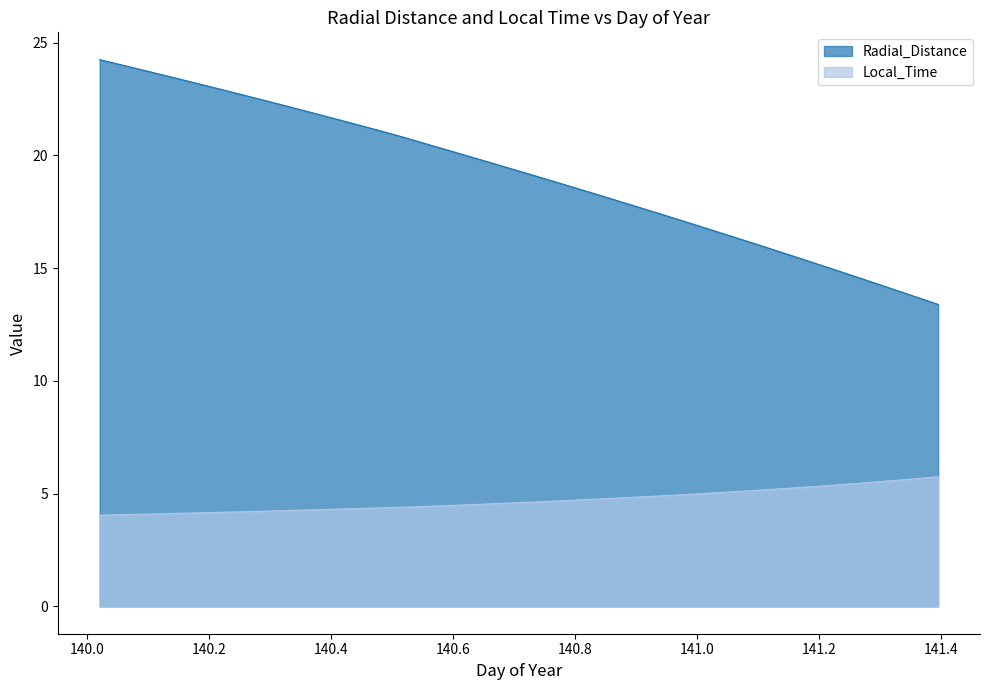

Reading left to right, extract all data points from this chart.

Radial_Distance: 140.0208=24.2	140.0625=24.0	140.1042=23.7	140.1458=23.4	140.1875=23.2	140.2292=22.9	140.2708=22.6	140.3125=22.3	140.3542=22.0	140.3958=21.7	140.4375=21.4	140.4792=21.1	140.5208=20.8	140.5625=20.5	140.6042=20.1	140.6458=19.8	140.6875=19.5	140.7292=19.1	140.7708=18.8	140.8125=18.5	140.8542=18.1	140.8958=17.8	140.9375=17.4	140.9792=17.1	141.0208=16.7	141.0625=16.4	141.1042=16.0	141.1458=15.6	141.1875=15.3	141.2292=14.9	141.2708=14.5	141.3125=14.2	141.3542=13.8	141.3958=13.4
Local_Time: 140.0208=4.0	140.0625=4.1	140.1042=4.1	140.1458=4.1	140.1875=4.2	140.2292=4.2	140.2708=4.2	140.3125=4.2	140.3542=4.3	140.3958=4.3	140.4375=4.3	140.4792=4.4	140.5208=4.4	140.5625=4.4	140.6042=4.5	140.6458=4.5	140.6875=4.6	140.7292=4.6	140.7708=4.7	140.8125=4.7	140.8542=4.8	140.8958=4.8	140.9375=4.9	140.9792=5.0	141.0208=5.0	141.0625=5.1	141.1042=5.2	141.1458=5.2	141.1875=5.3	141.2292=5.4	141.2708=5.5	141.3125=5.6	141.3542=5.7	141.3958=5.8